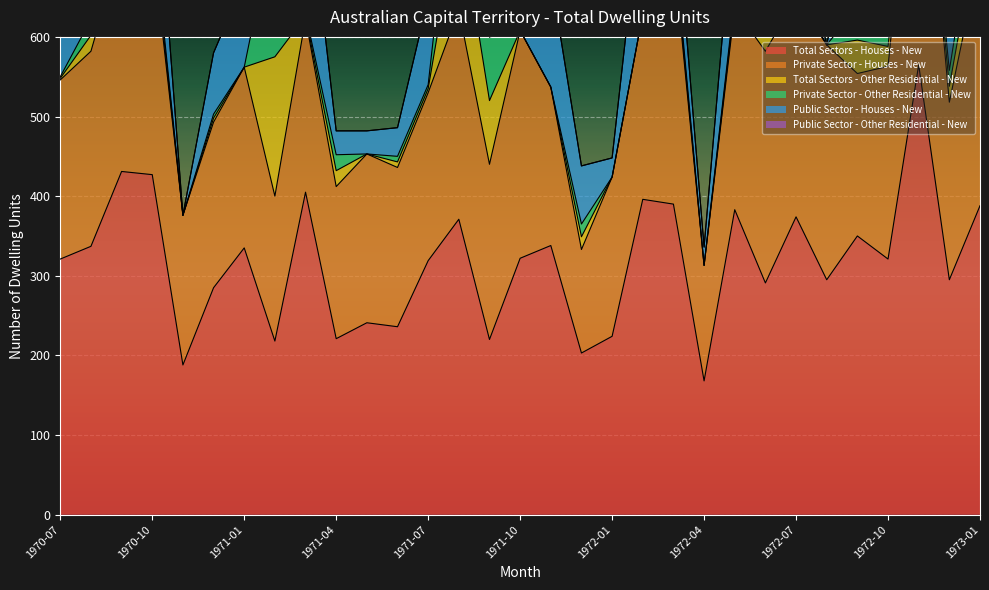

What is the spread (max minus min) of values at 1972-04?

168